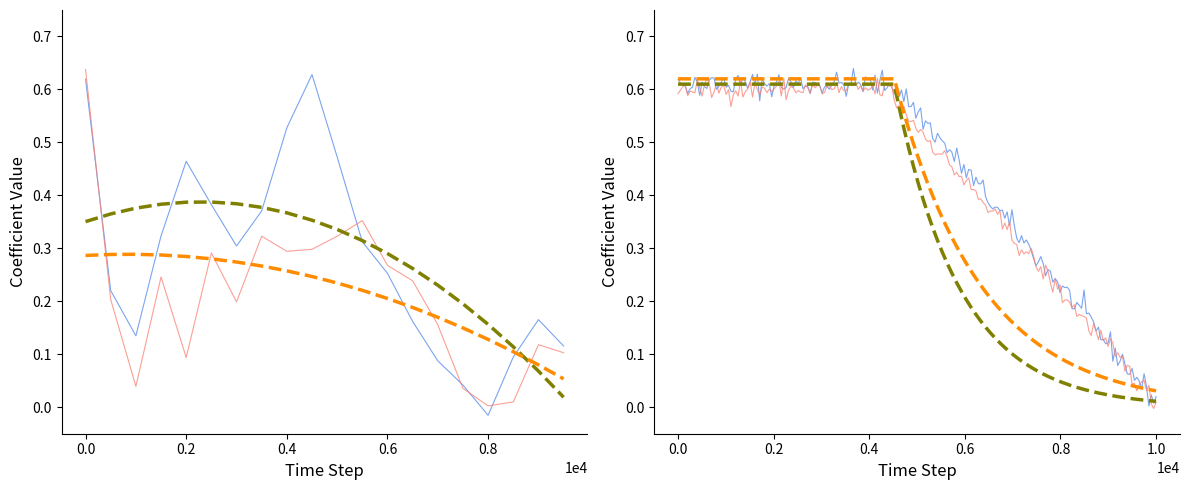

What is the value of the P1 point at the 9th from the left?

0.5